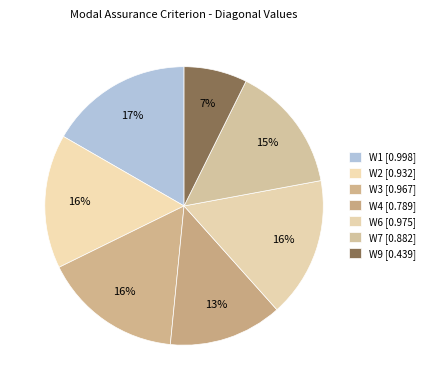

How many segments does this pie chart have?

7